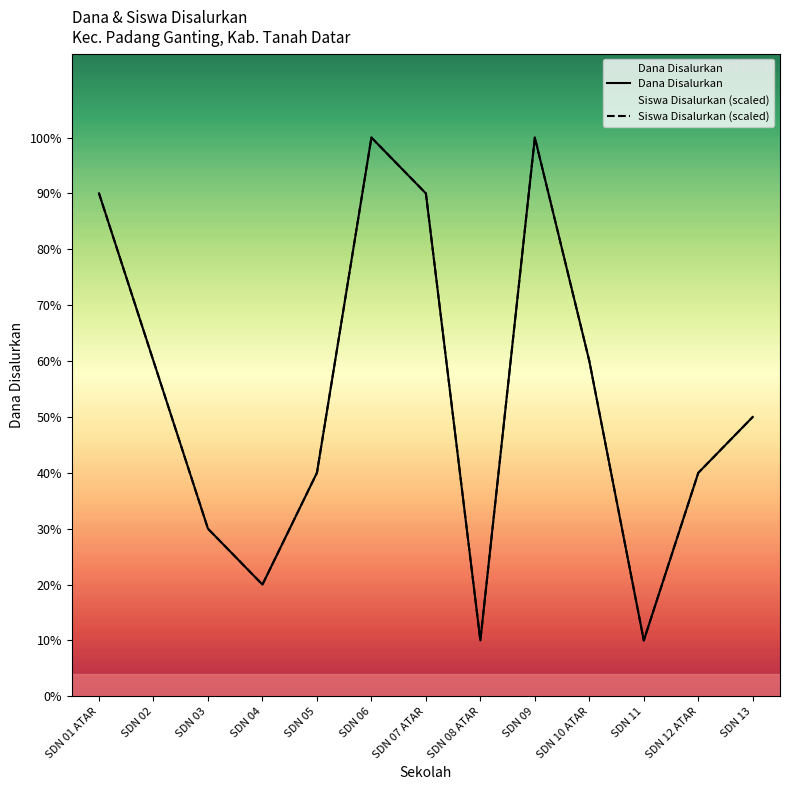

What is the label of the 5th point from the right?

SDN 09